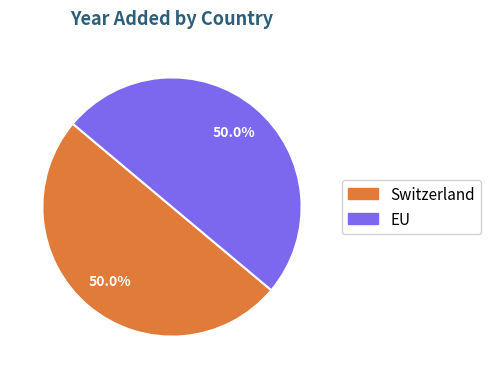

How many slices are in this pie chart?

2